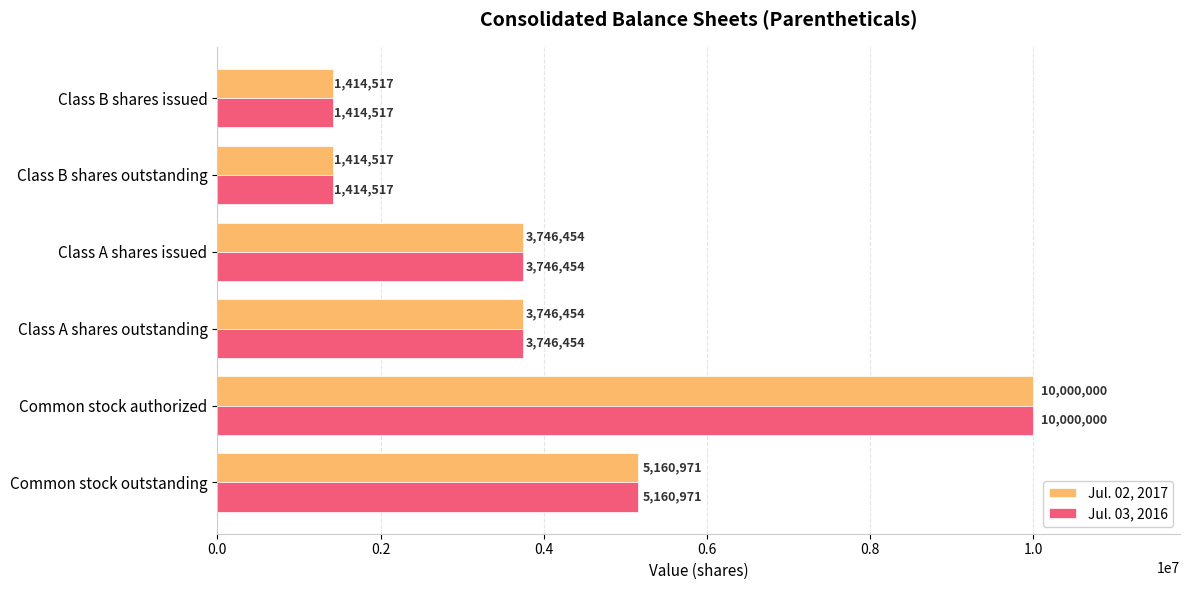

At which category is the sum across all series the highest?

Common stock authorized